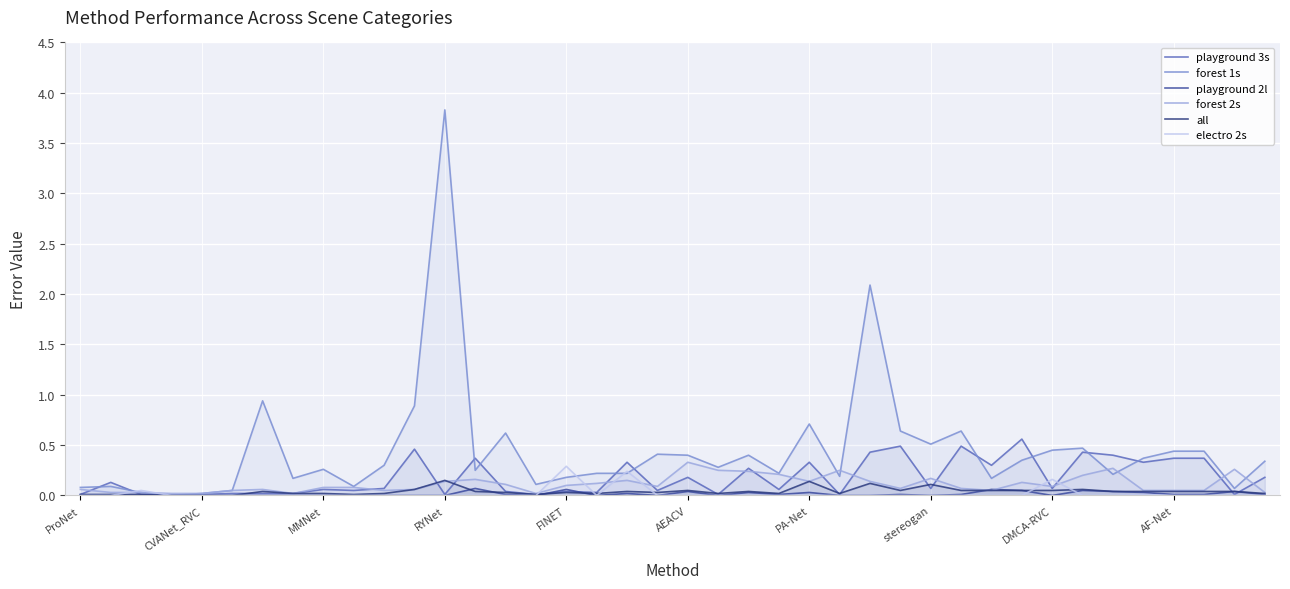

True or false: playground 2l has a value of 0.0 at stereogan.

True